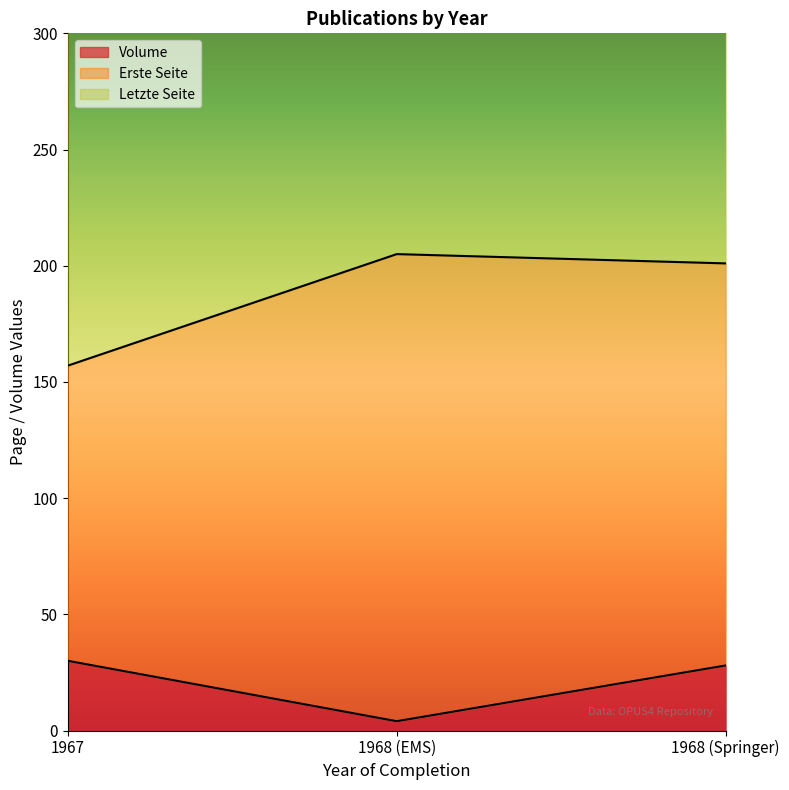

Which category has the lowest value in the Volume series?

1968 (EMS)